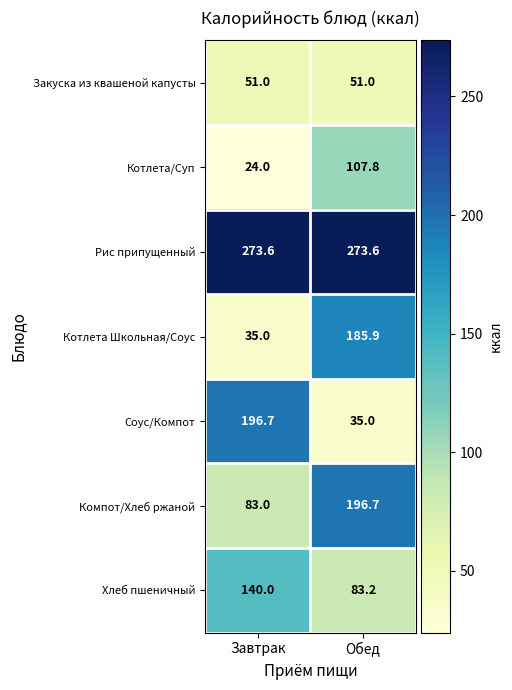

What is the maximum value shown in the chart?

273.6